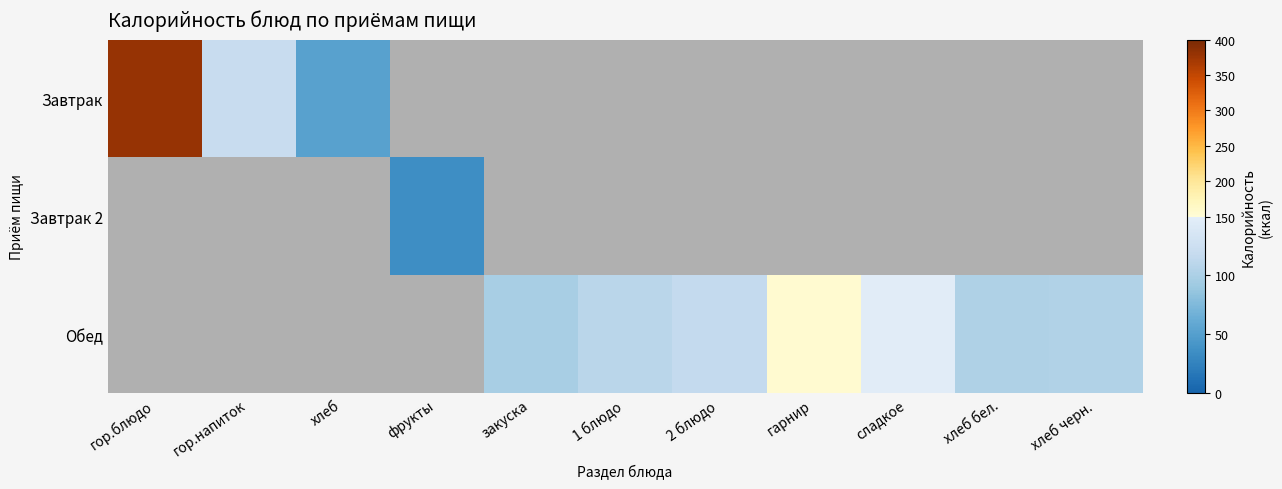

What is the difference between the Обед values at хлеб черн. and 2 блюдо?

12.8